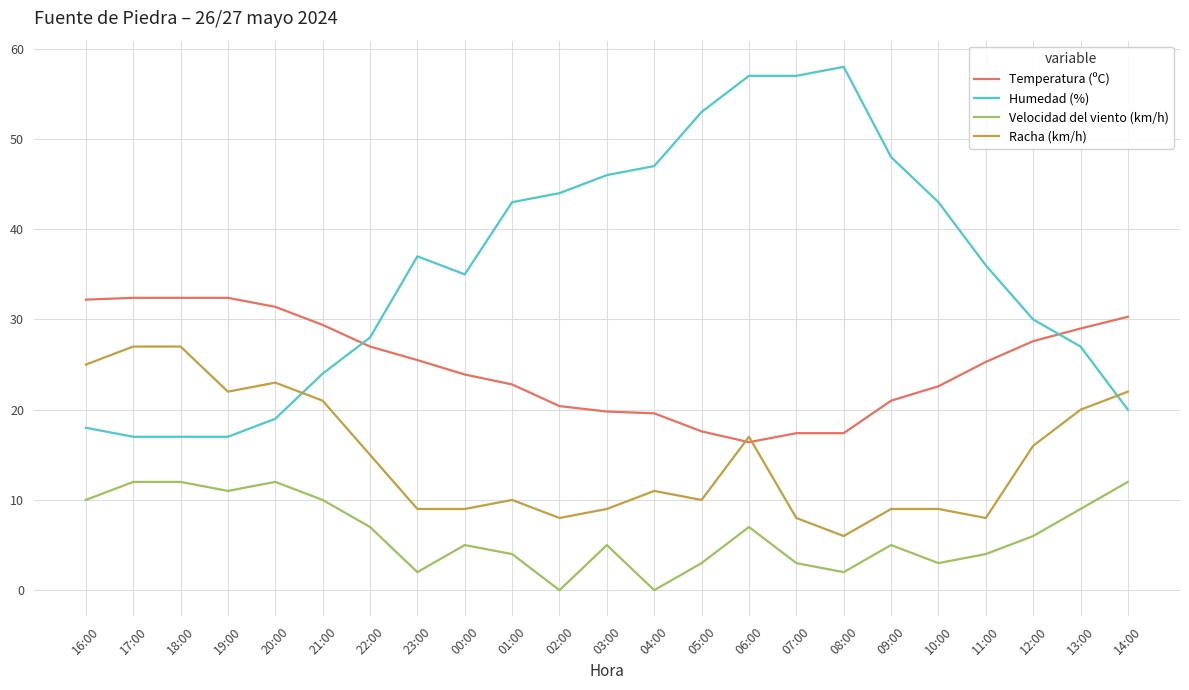

Rank the series by their average value, from highest to lowest.

Humedad (%), Temperatura (ºC), Racha (km/h), Velocidad del viento (km/h)